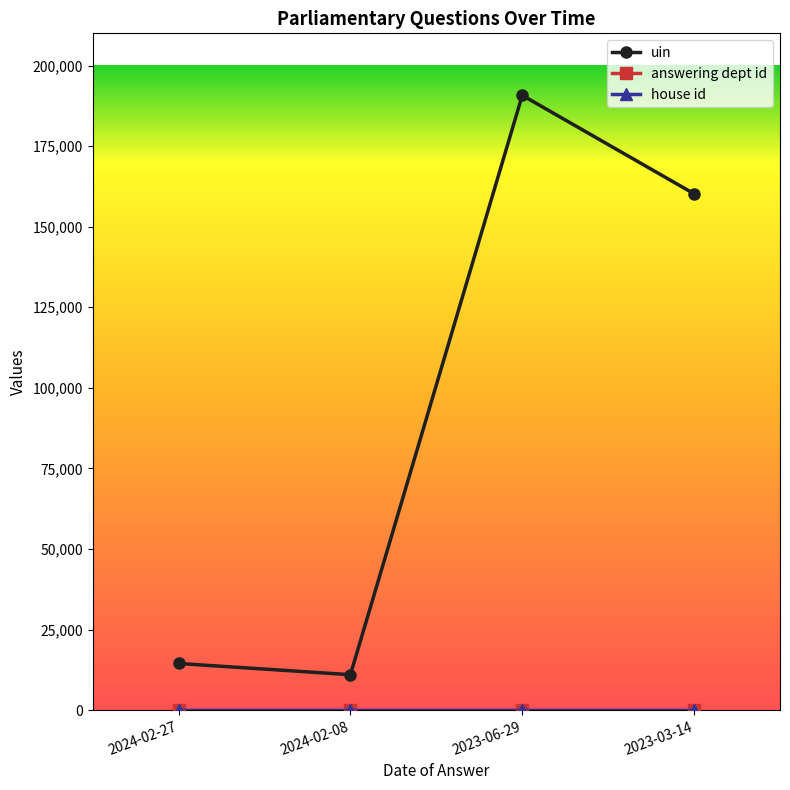

The value of uin at 2023-06-29 is 310813. True or false?

False